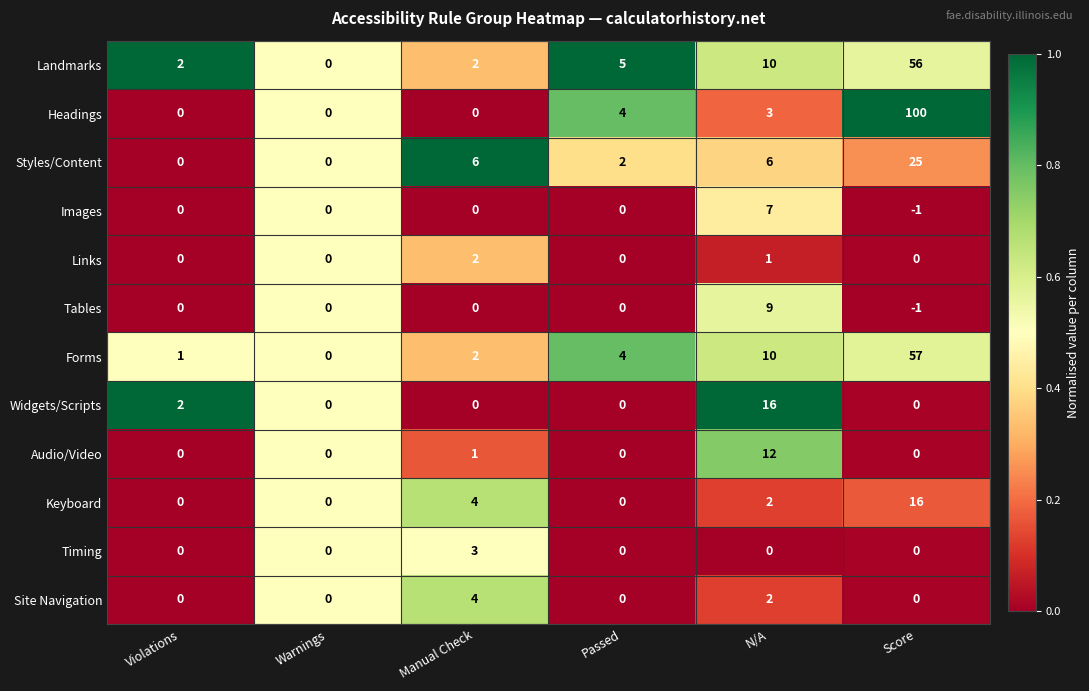

The Timing series shows 3 at Manual Check. True or false?

True